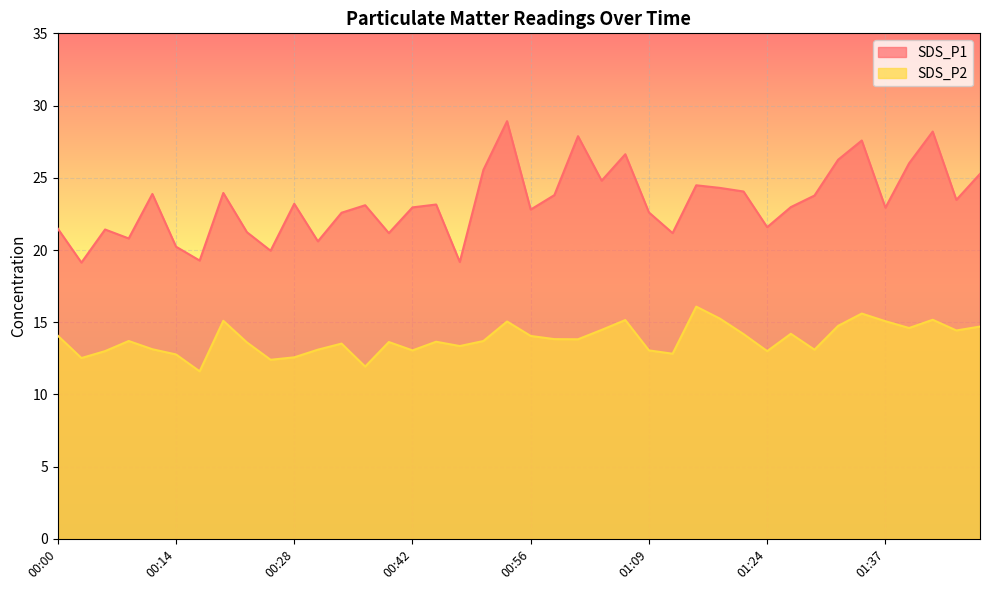

Where is SDS_P1 nearest to the value 24?

00:20